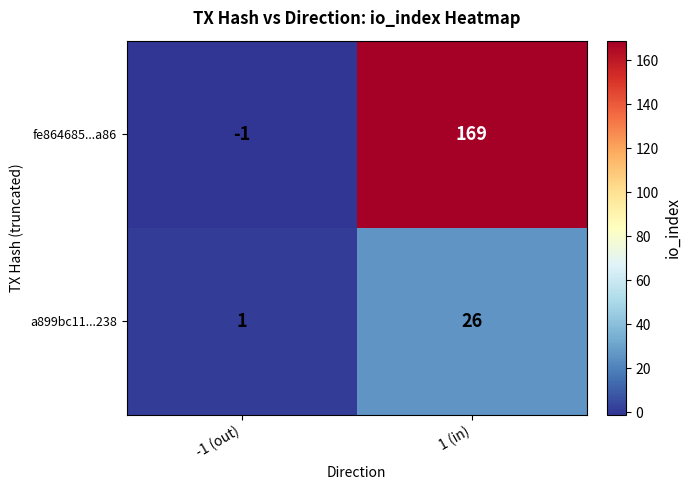

Reading left to right, transcribe all the data shown in this chart.

fe864685...a86: -1 (out)=-1	1 (in)=169
a899bc11...238: -1 (out)=1	1 (in)=26